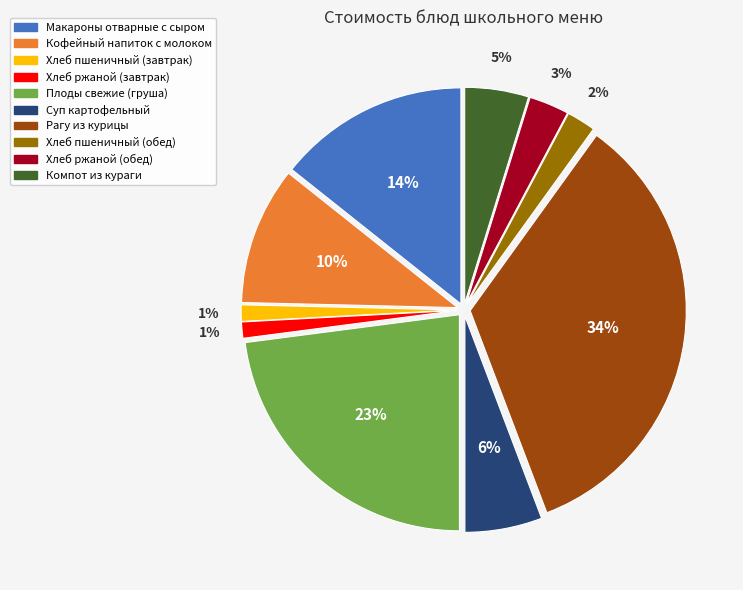

To the nearest percent, what is the average slice percentage?

10%